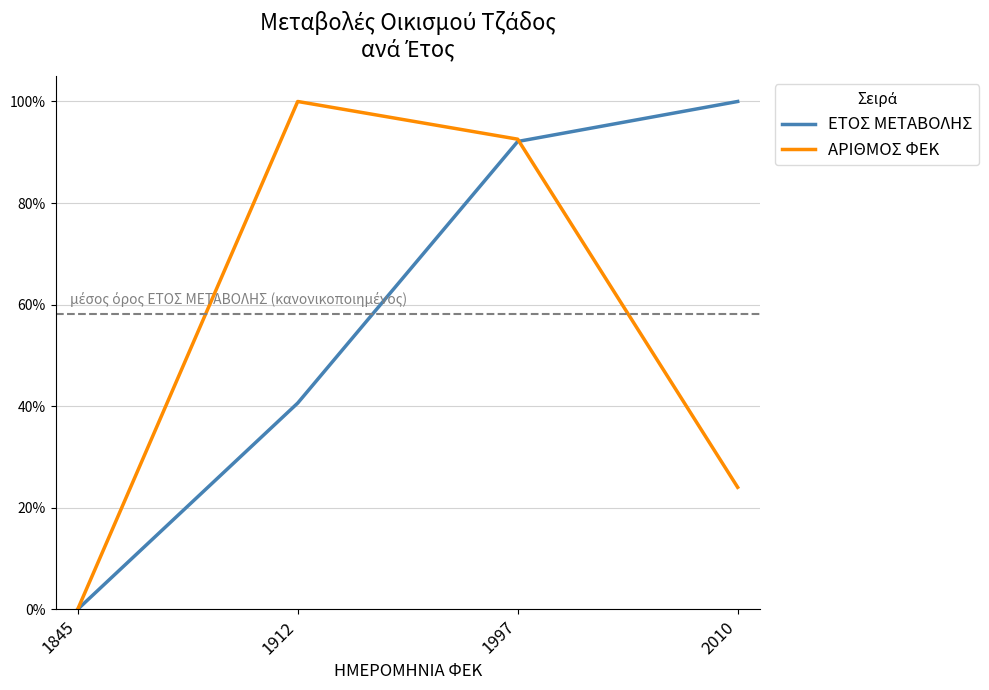

At how many categories does at least one series exceed 0?

3